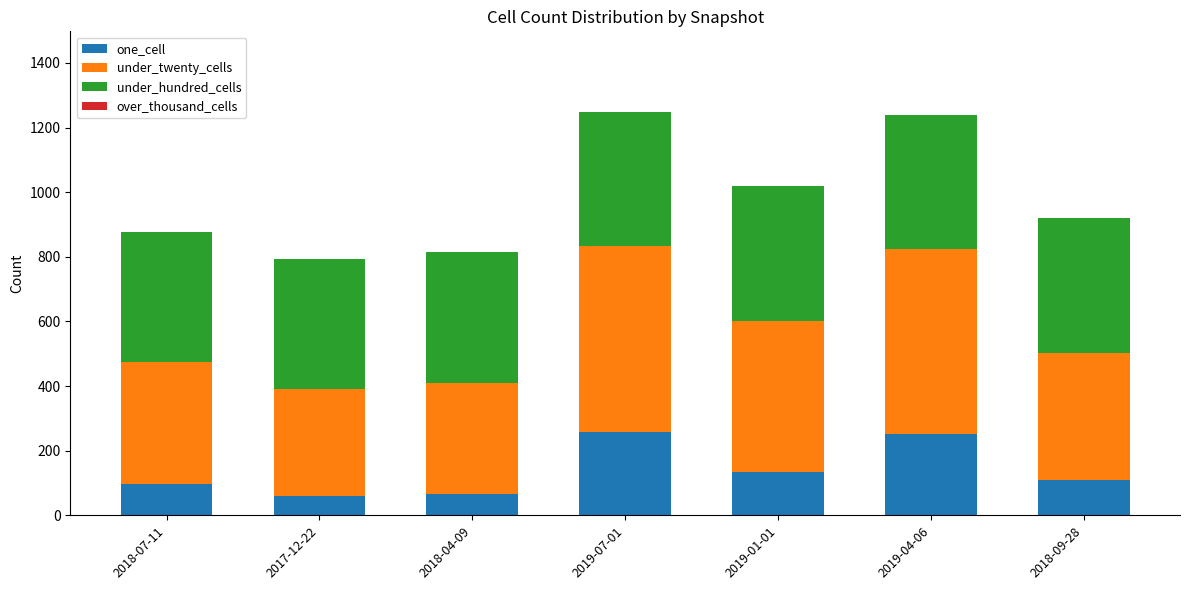

What is the sum of the one_cell values at 2019-01-01 and 2019-04-06?

387